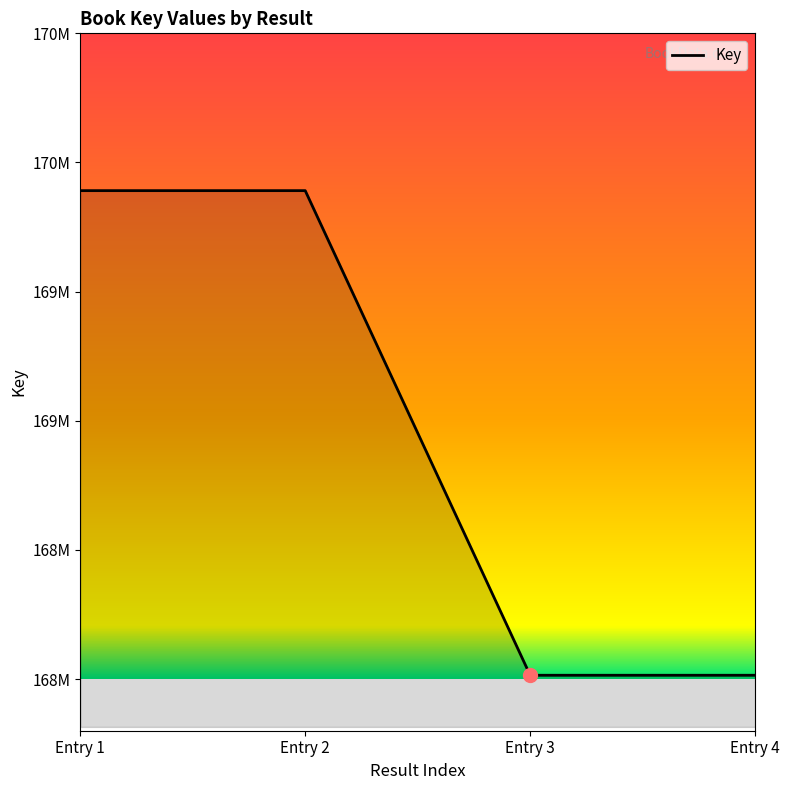

Reading right to left, what are all the values shown in this chart?

168014715	168014715	169890961	169890961